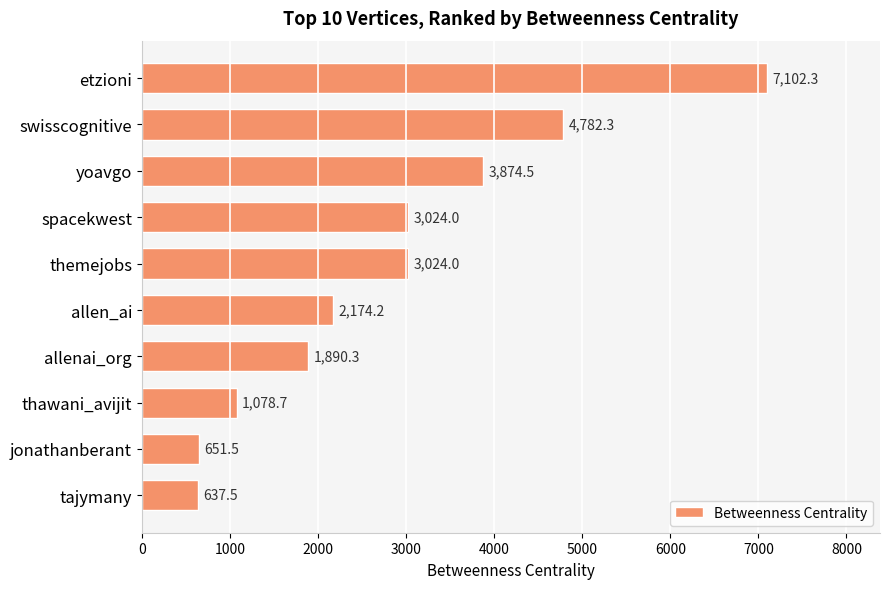

Approximately how many times larger is the value at allenai_org compared to themejobs?

0.6